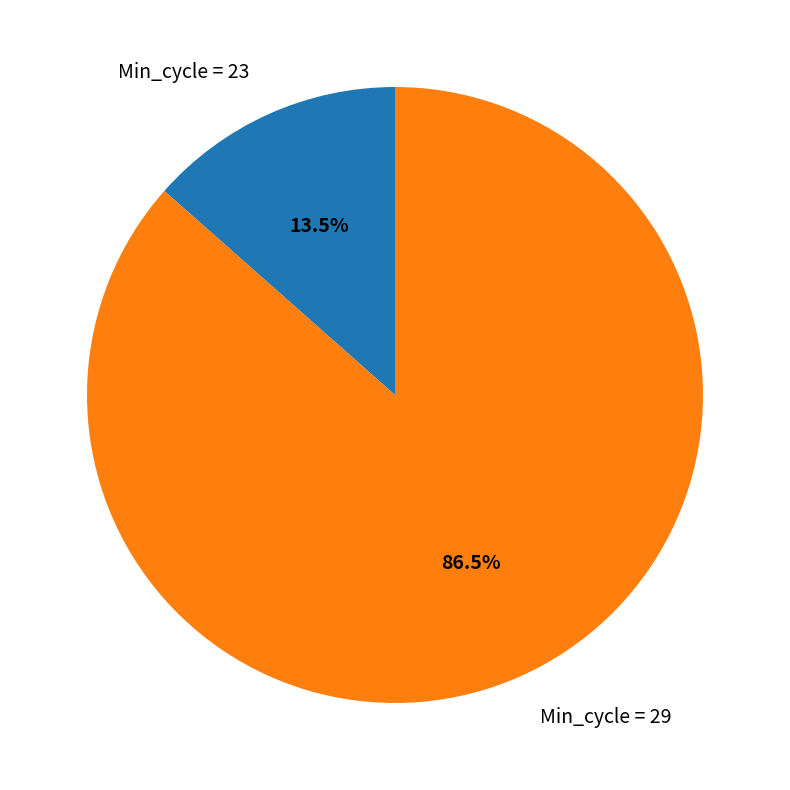

Count the number of slices in the pie.

2